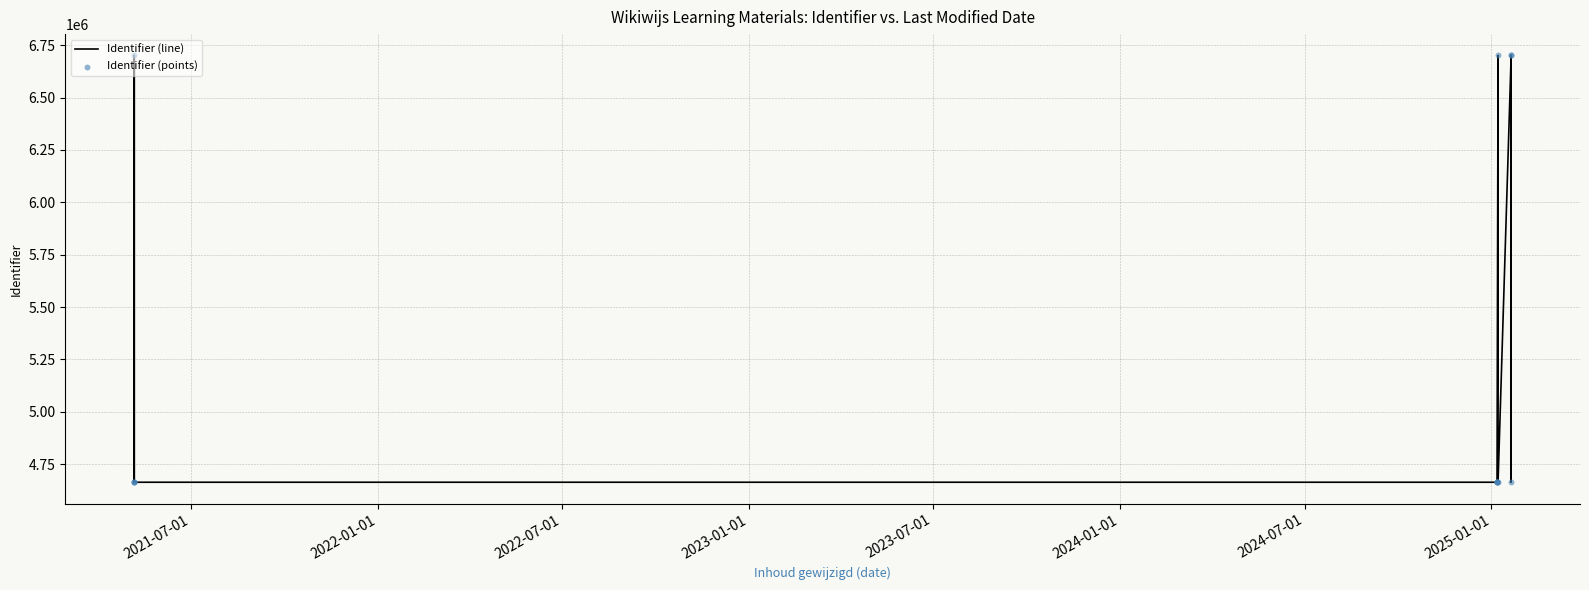

What are all the series names shown in the legend?

Identifier (line), Identifier (points)